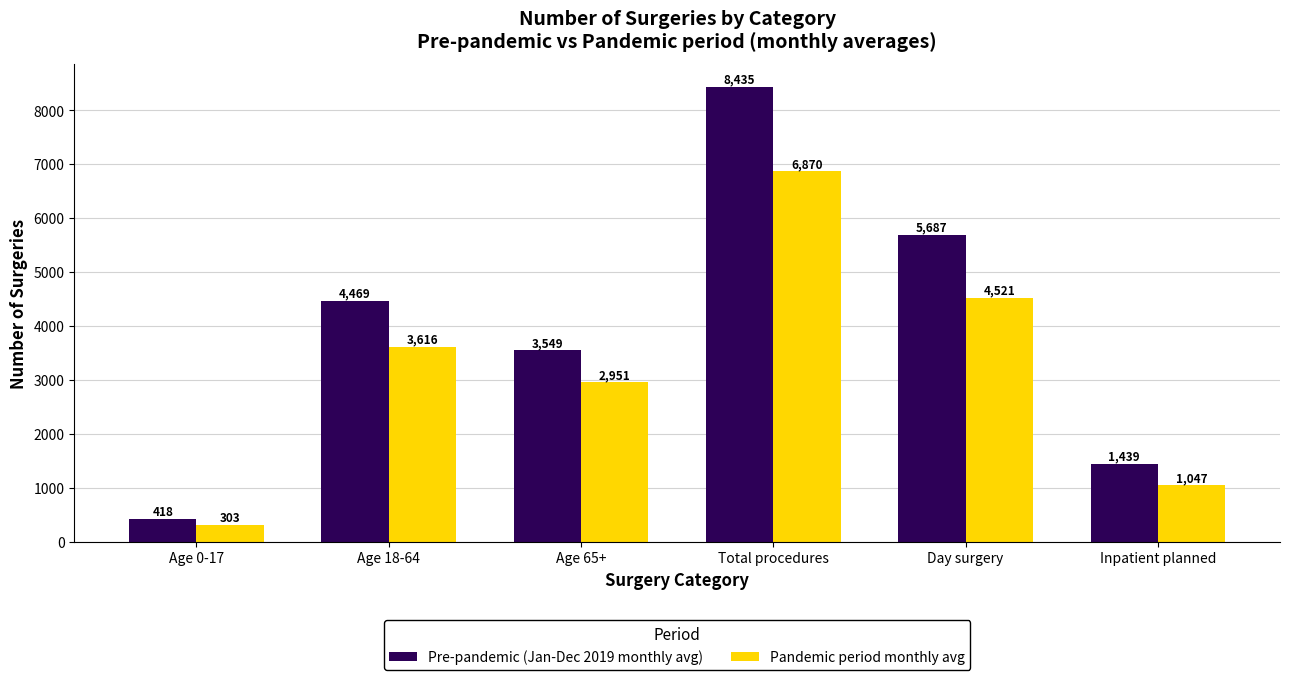

Rank the series at Age 0-17 from highest to lowest value.

Pre-pandemic (Jan-Dec 2019 monthly avg), Pandemic period monthly avg